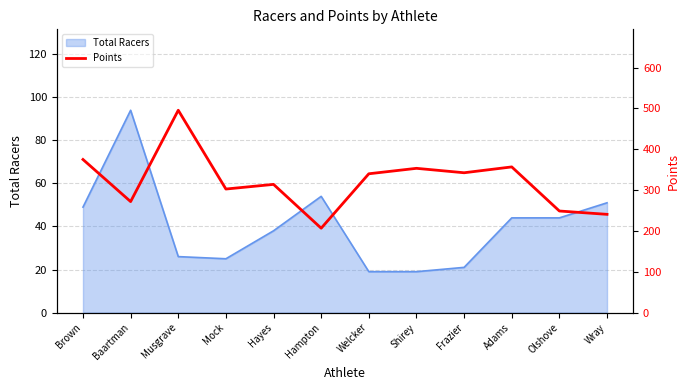

The value at Hampton is 73.1. True or false?

False